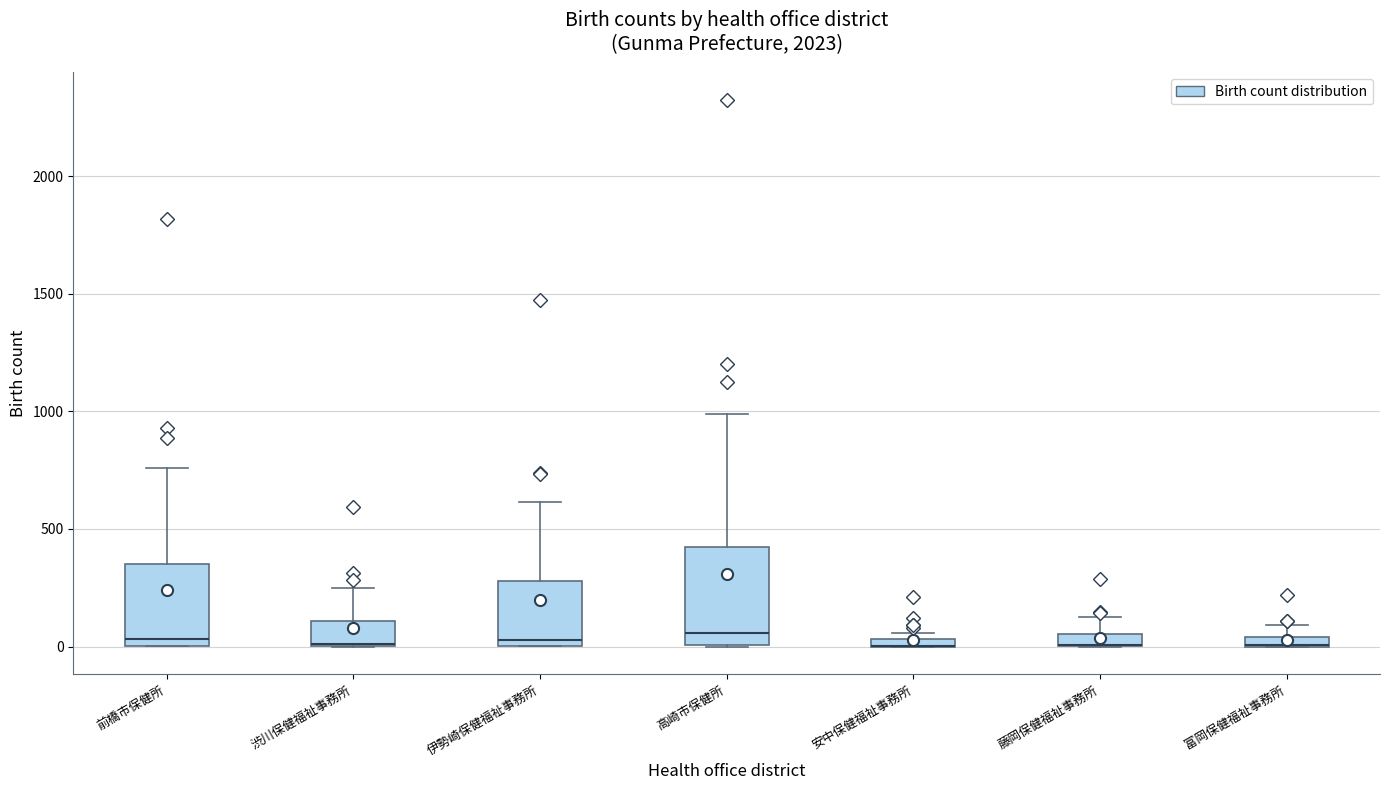

Which box is the tallest, from its lower edge to its upper edge?

高崎市保健所